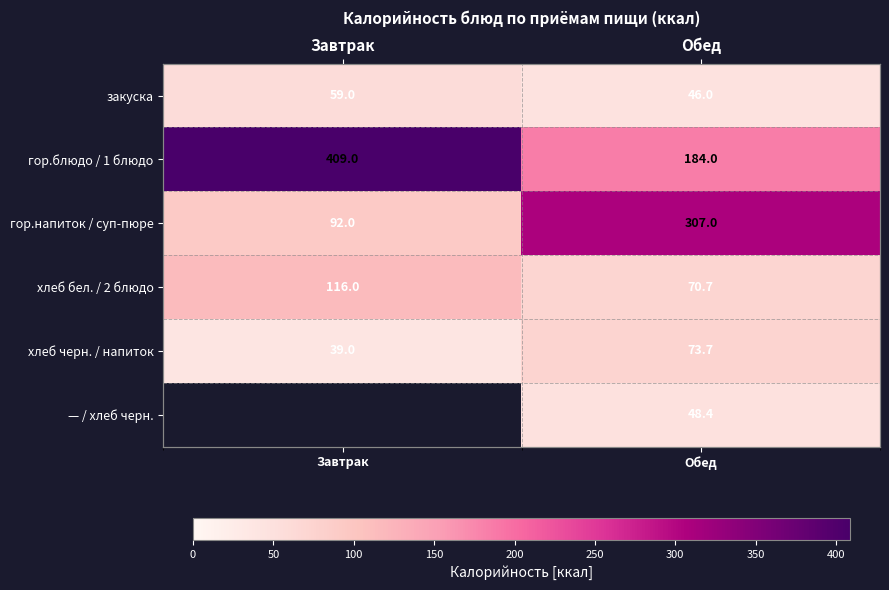

Is the value of закуска at Завтрак greater than the value of гор.блюдо / 1 блюдо at Обед?

No